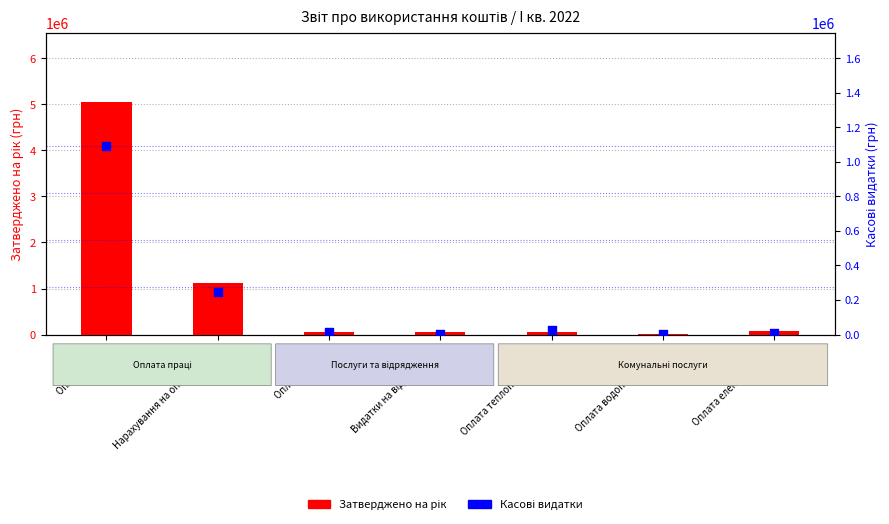

At how many categories does at least one series exceed 866035?

2